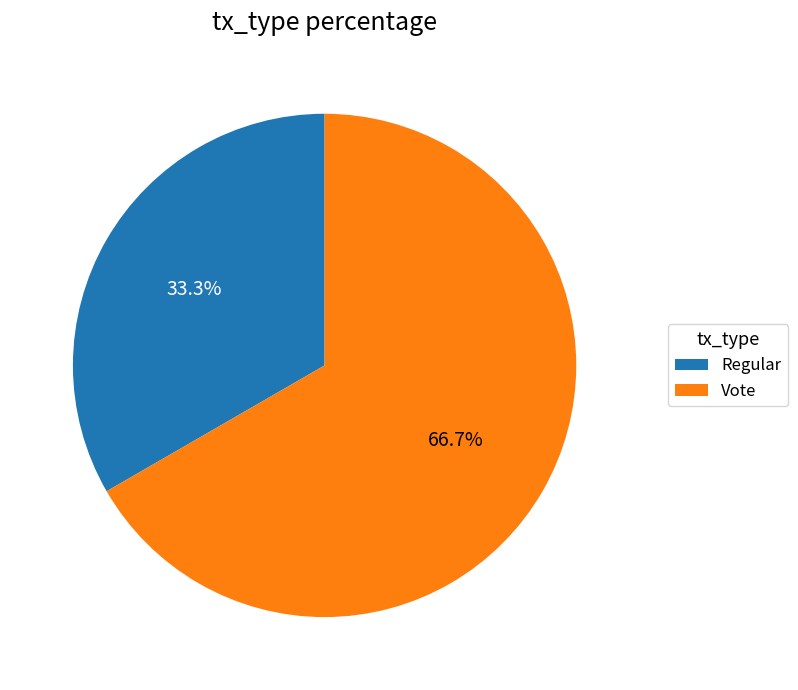

How many segments does this pie chart have?

2